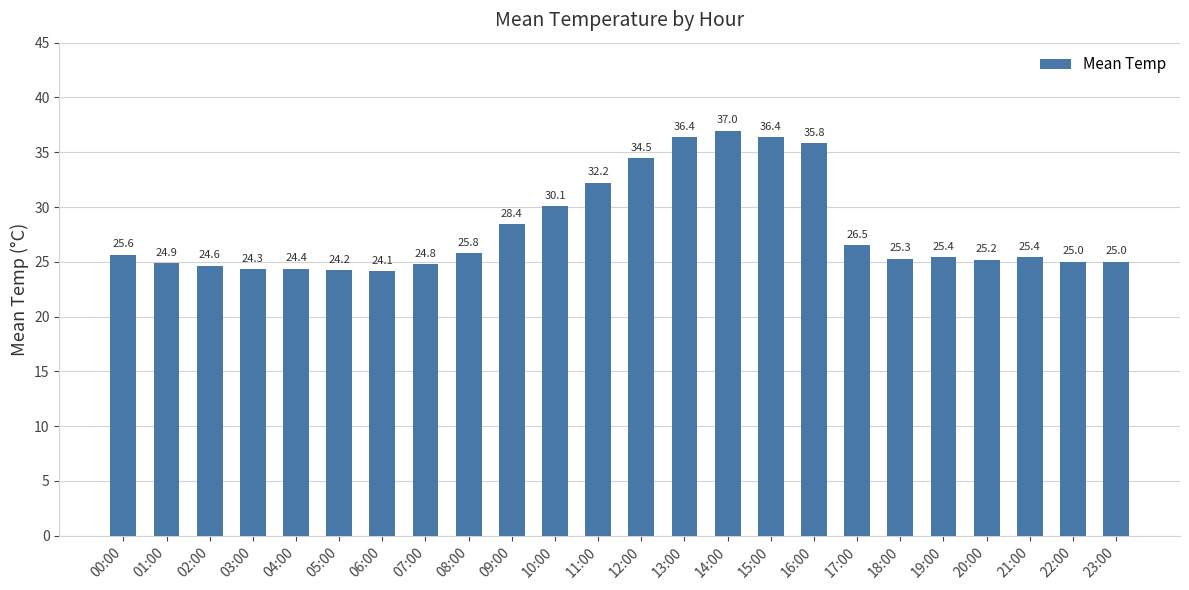

Does the chart contain stacked bars?

No